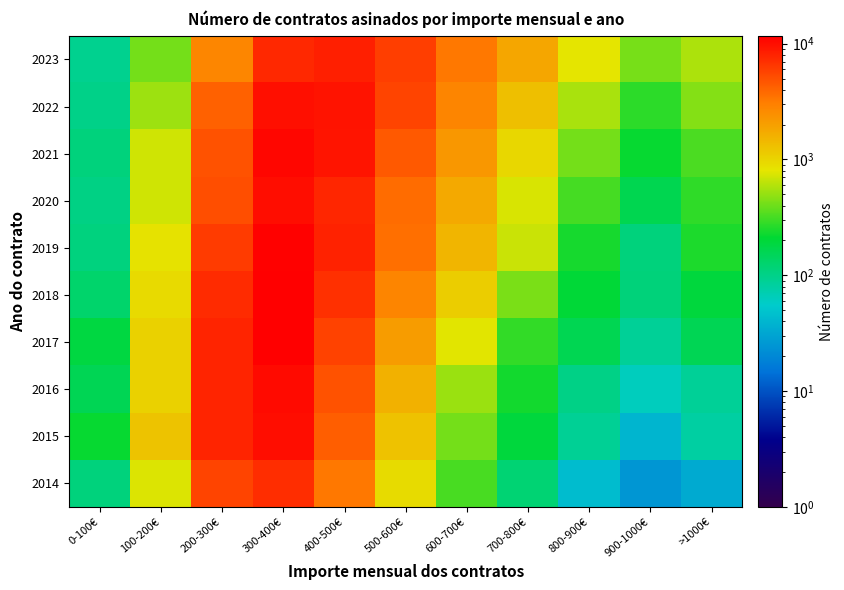

What is the total value across all series at 200-300€?

59902